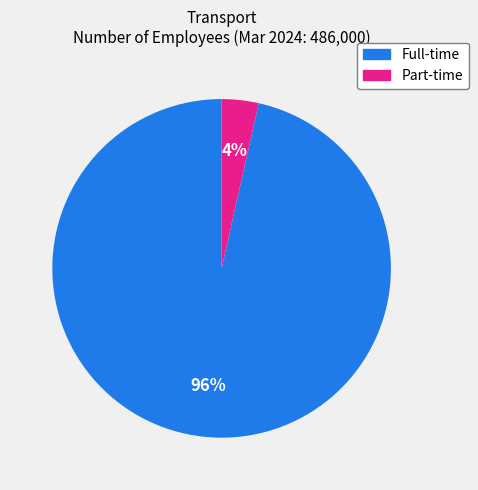

How many slices are in this pie chart?

2